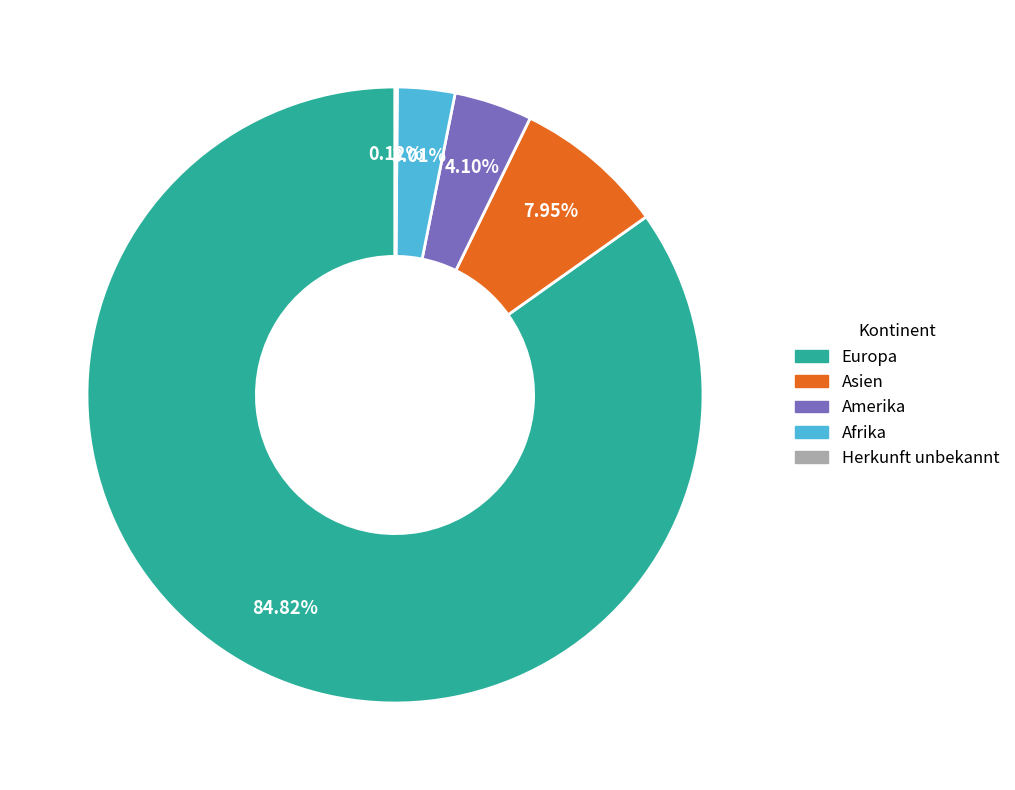

Is there a majority slice in this chart?

Yes